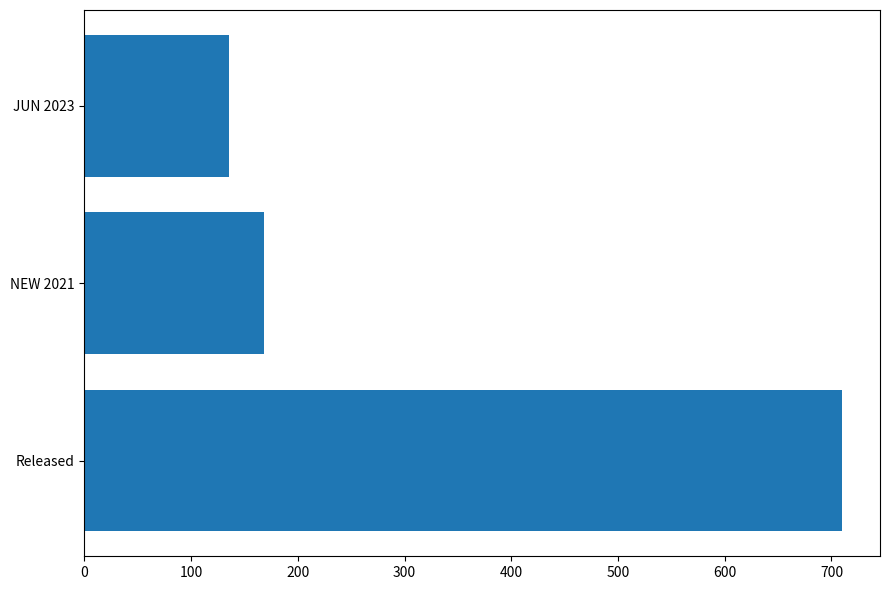

Reading bottom to top, extract all data points from this chart.

Released=710.0	NEW 2021=168.0	JUN 2023=136.0